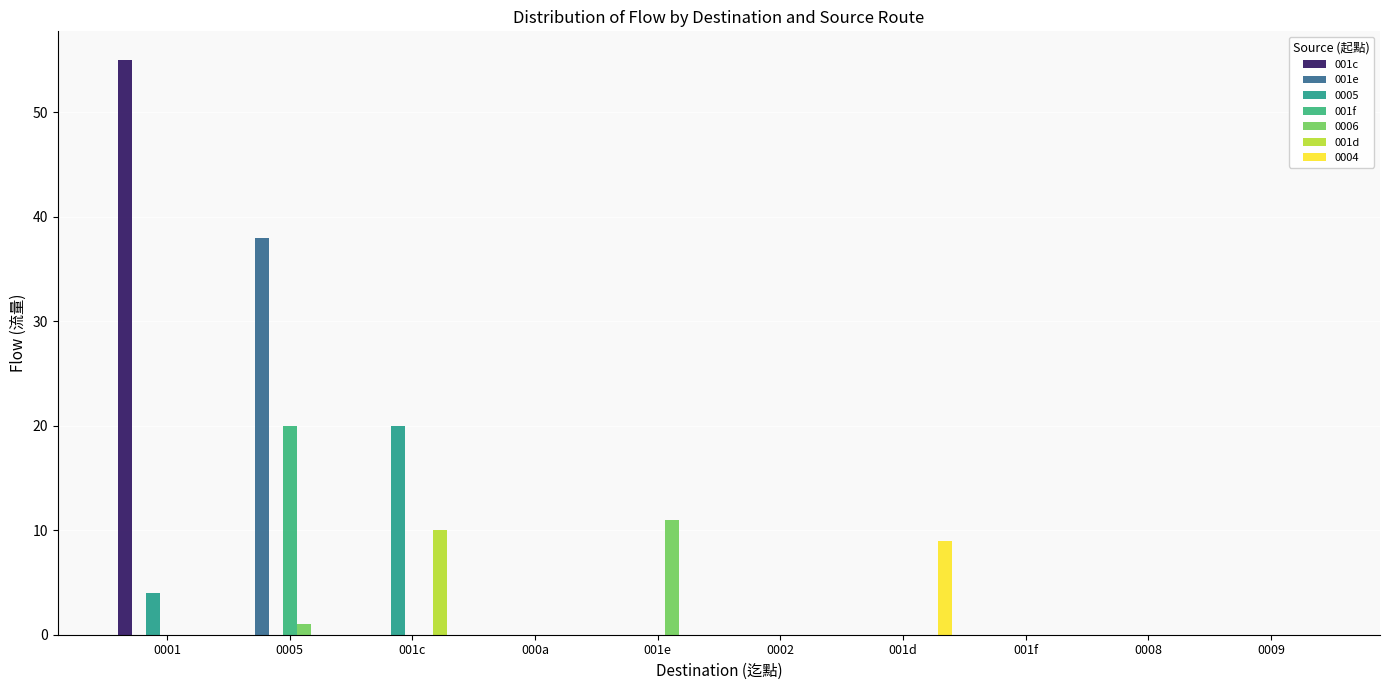

At which category does the chart reach its peak across all series?

0001